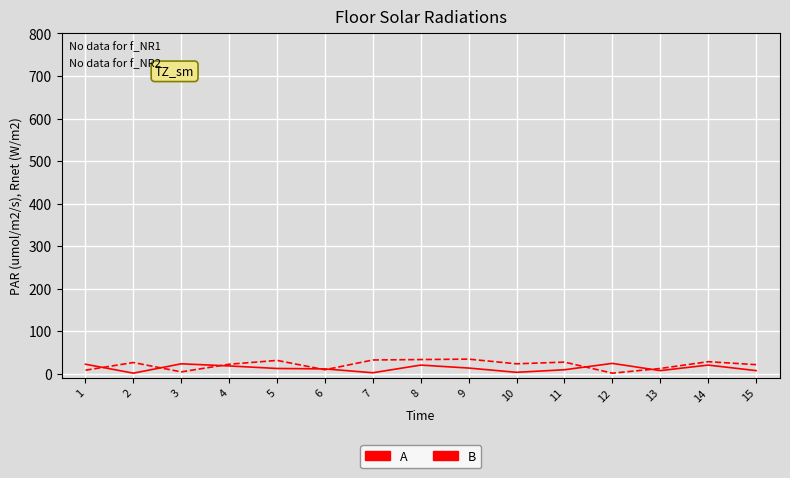

After their last crossing, which series has the higher values: A or B?

B